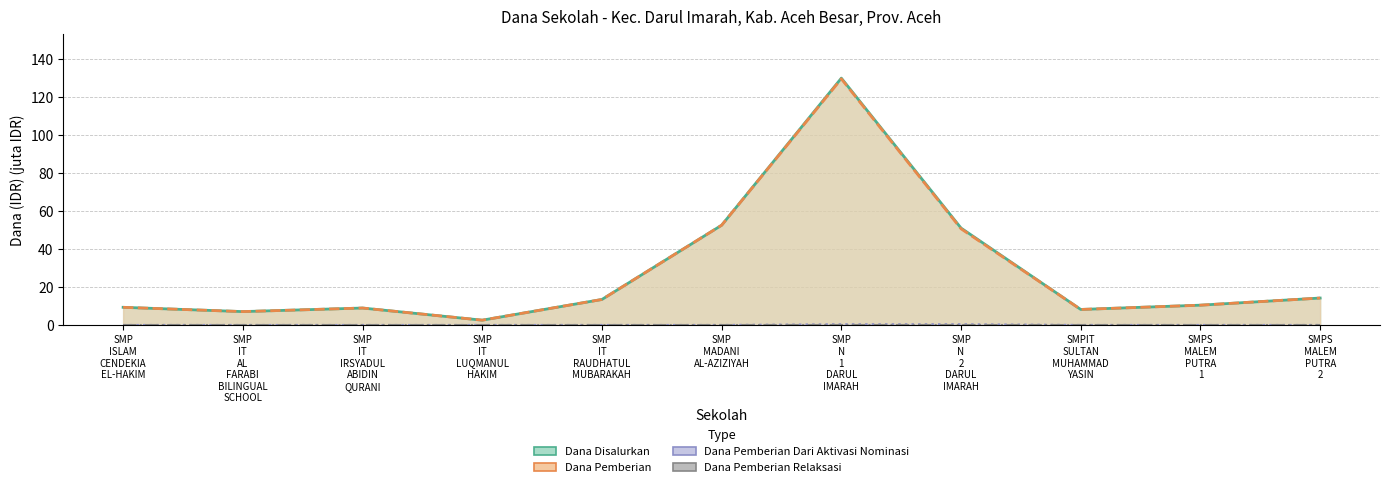

What is the difference between the Dana Disalurkan values at SMP
MADANI
AL-AZIZIYAH and SMP
ISLAM
CENDEKIA
EL-HAKIM?

43.1